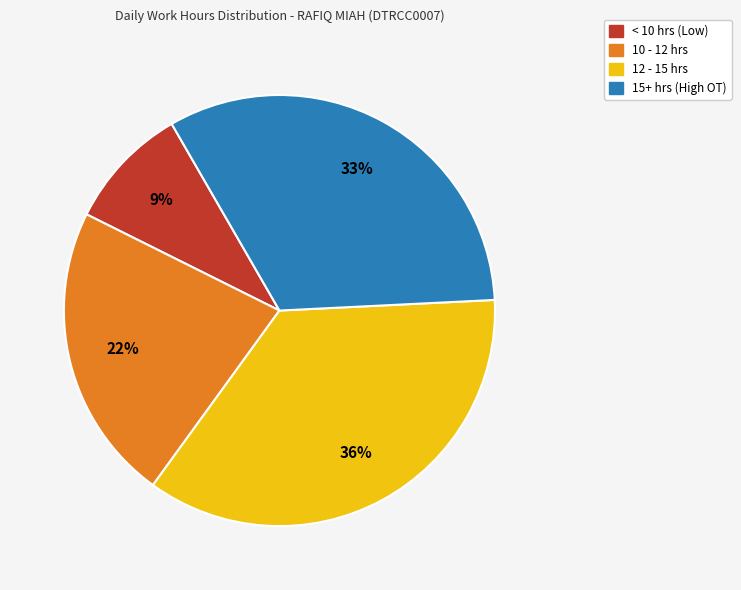

To the nearest percent, what is the average slice percentage?

25%